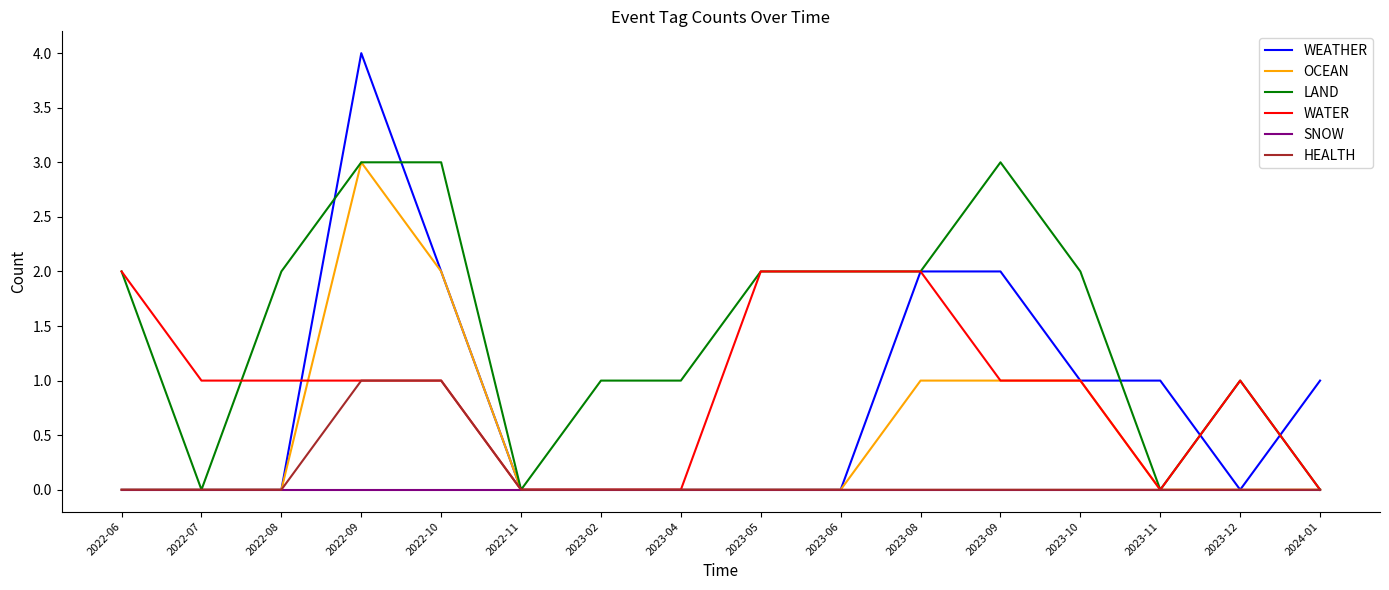

True or false: WEATHER has a value of 0 at 2023-05.

True